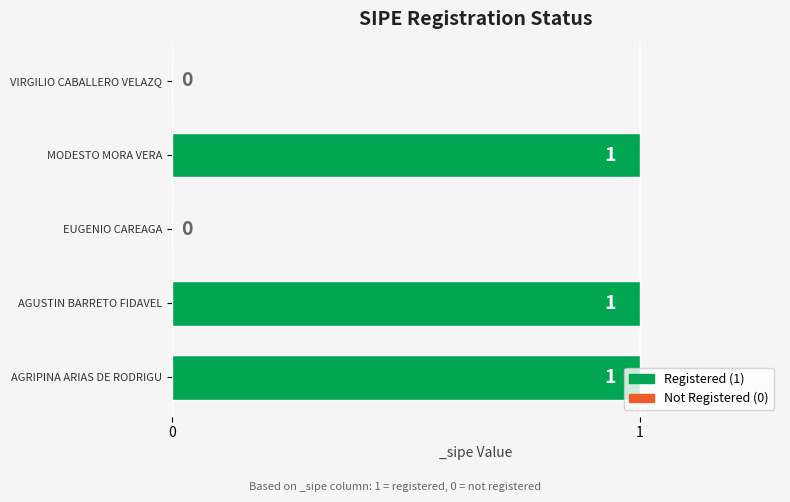

Are the bars grouped side by side (vs. stacked)?

No